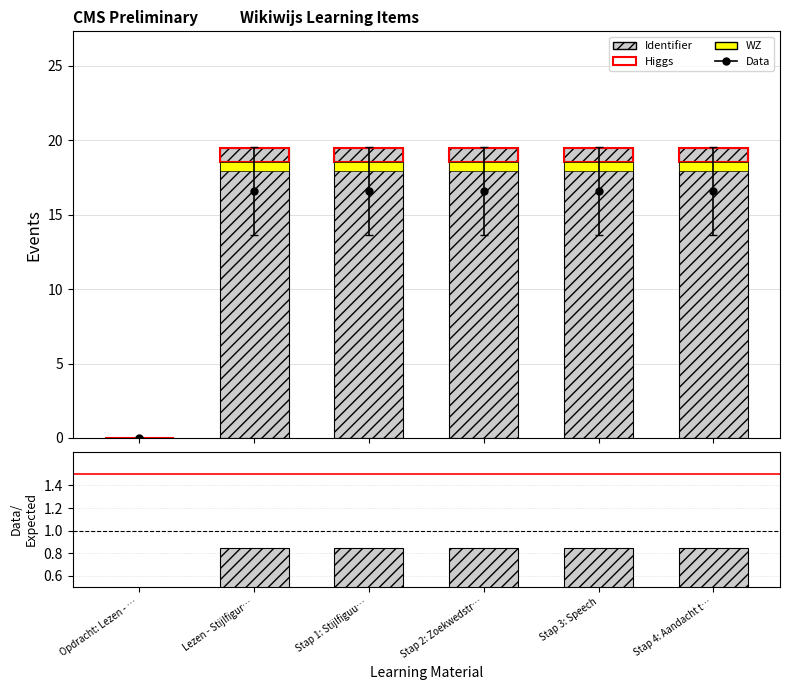

Which category has the highest value across all series?

Stap 4: Aandacht t…